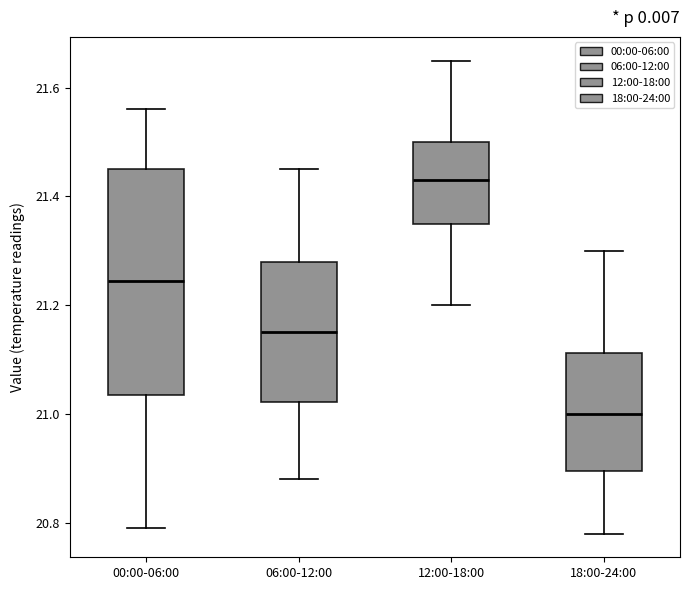

Which box is the tallest, from its lower edge to its upper edge?

00:00-06:00